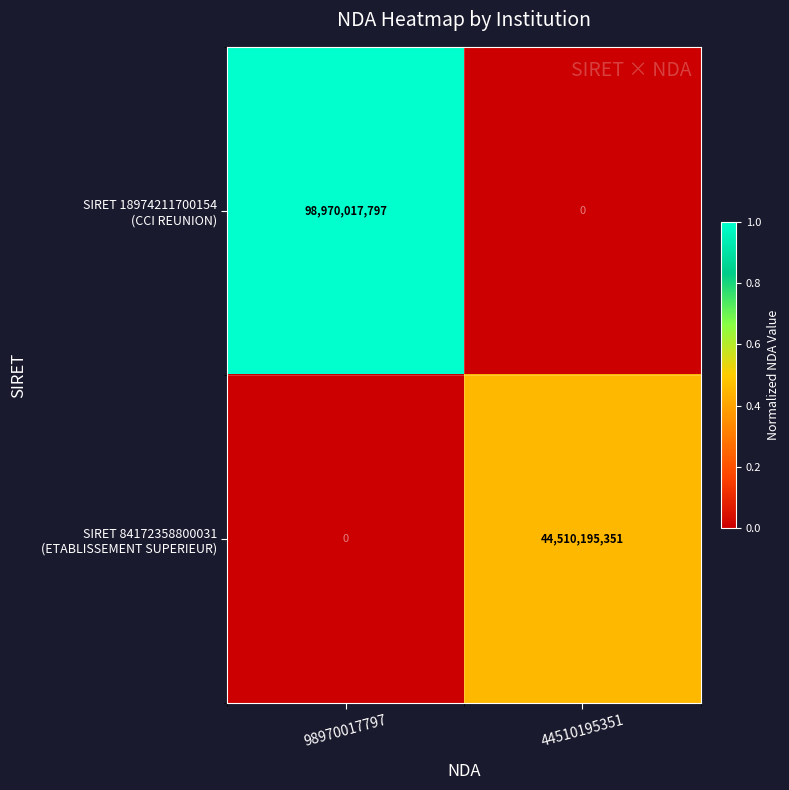

Count the number of data series in this chart.

2